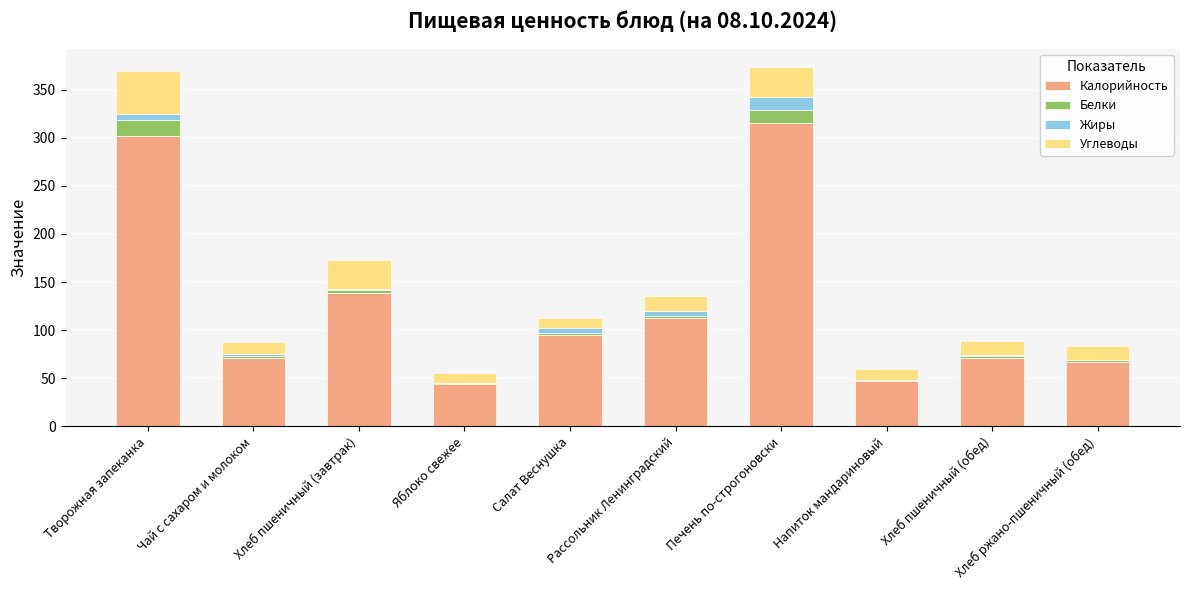

At which label is Жиры closest to 6?

Творожная запеканка